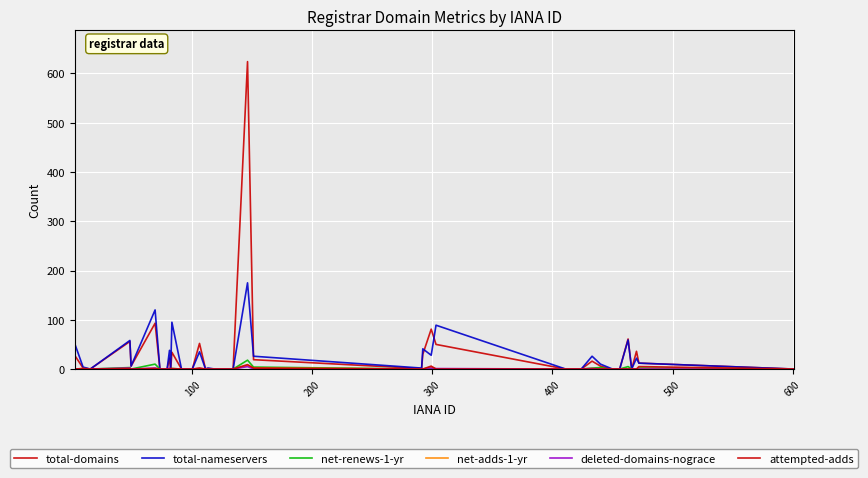

How many lines are shown in the chart?

6